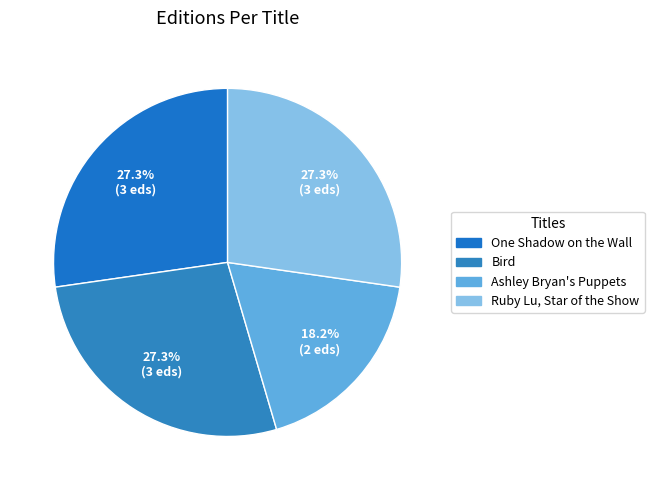

How many segments does this pie chart have?

4